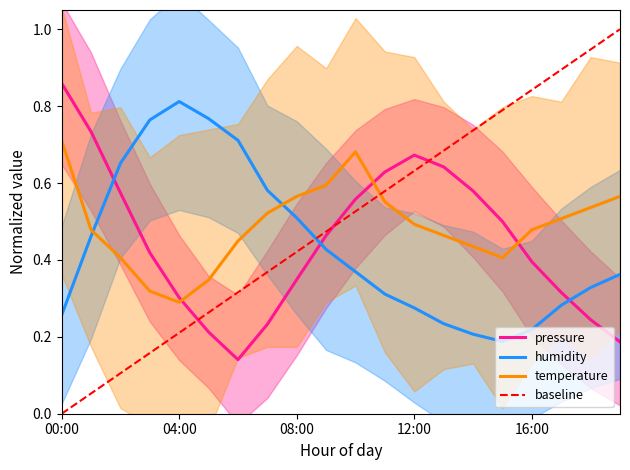

What is the average value of the temperature series?

0.5